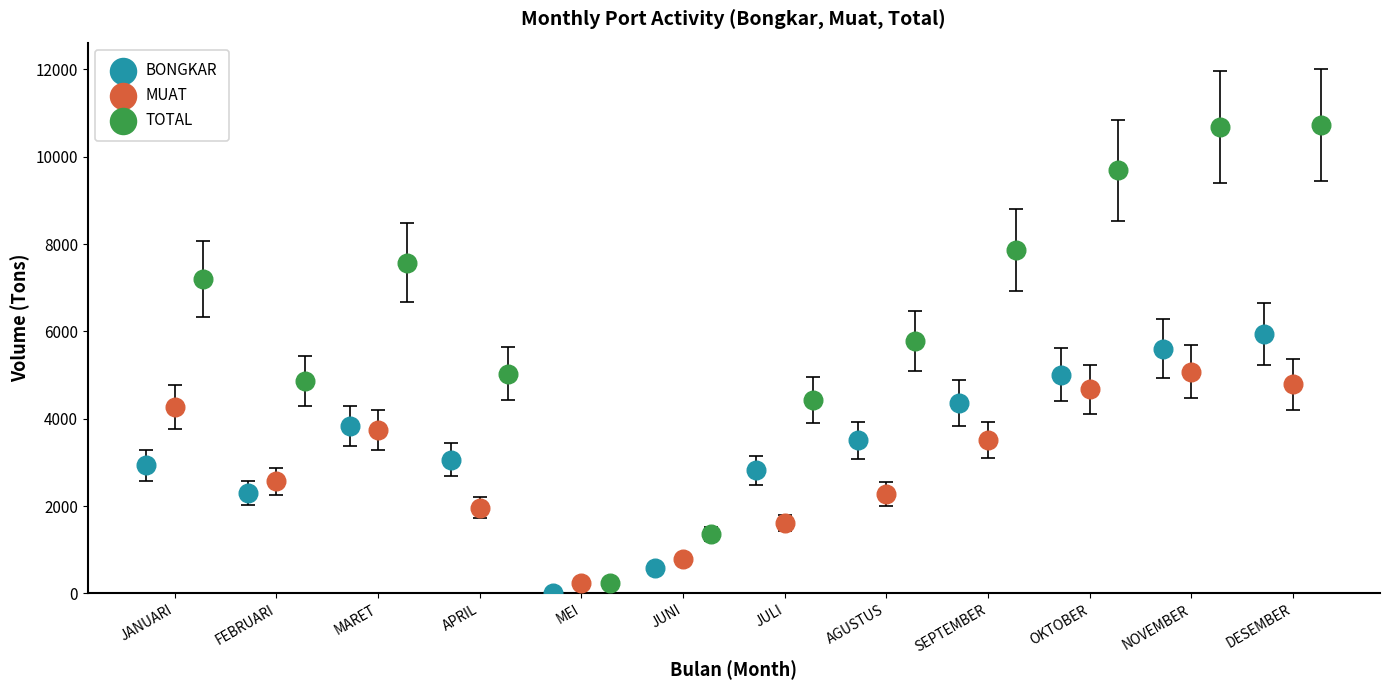

What are all the series names shown in the legend?

BONGKAR, MUAT, TOTAL